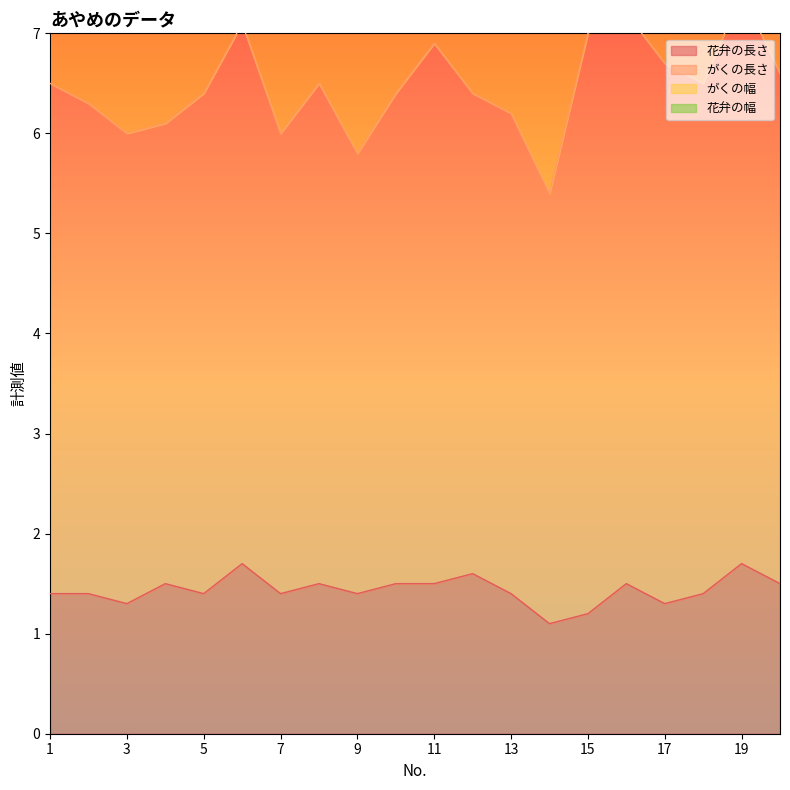

True or false: がくの幅 has more than 2 interior local peaks.

True